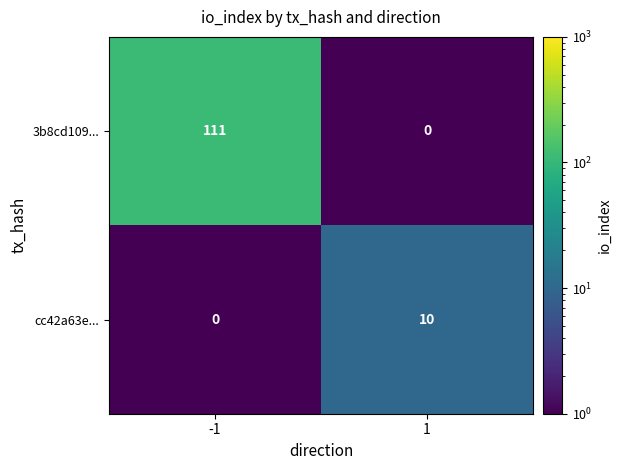

What is the sum of all 3b8cd109... values?

111